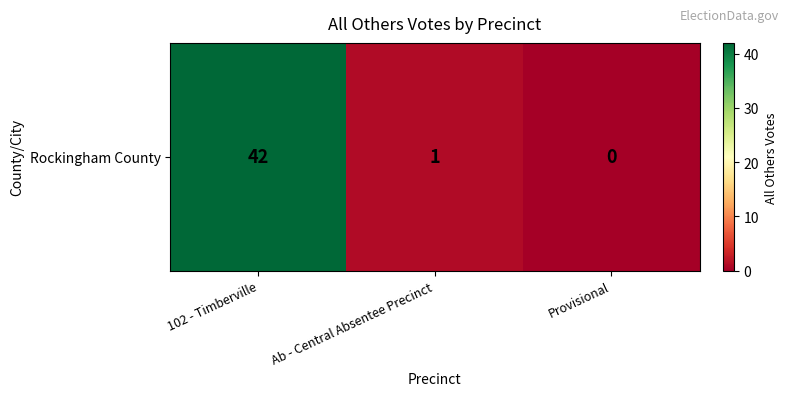

What is the difference between the maximum and minimum values?

42